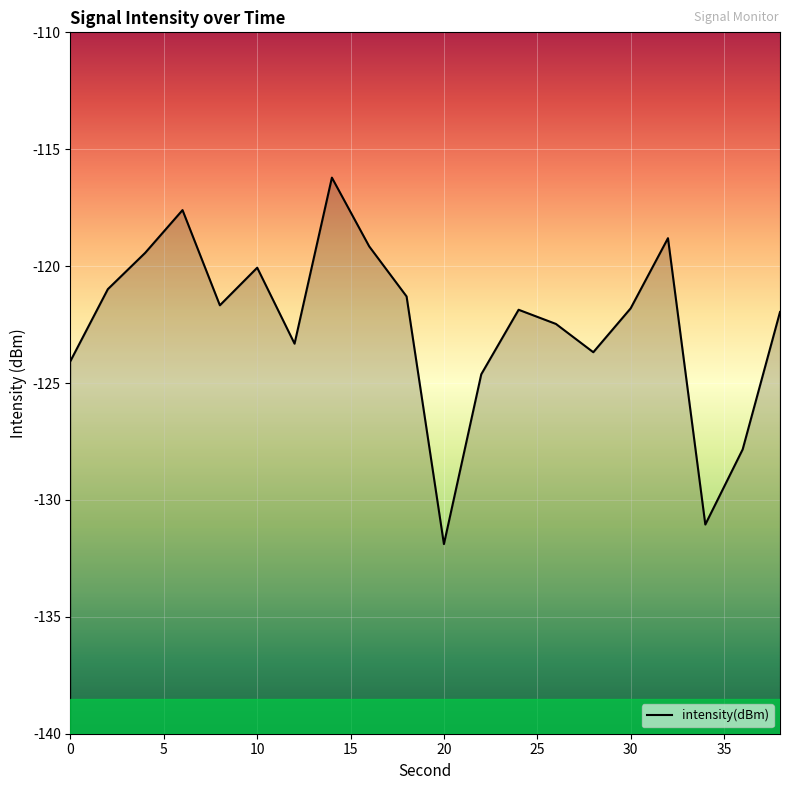

The value at 30 is -121.8. True or false?

True